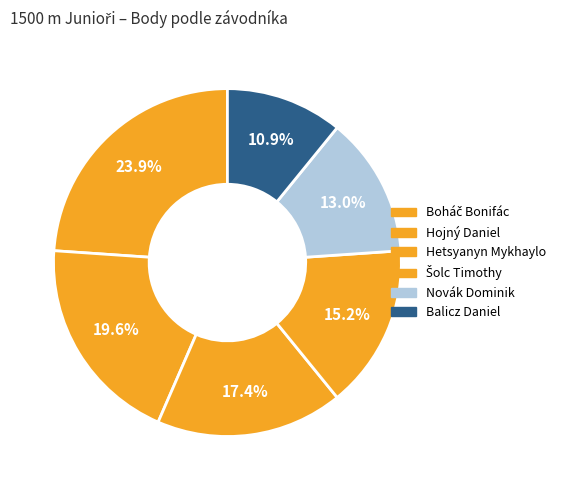

Does Šolc Timothy account for over 50% of the chart?

No